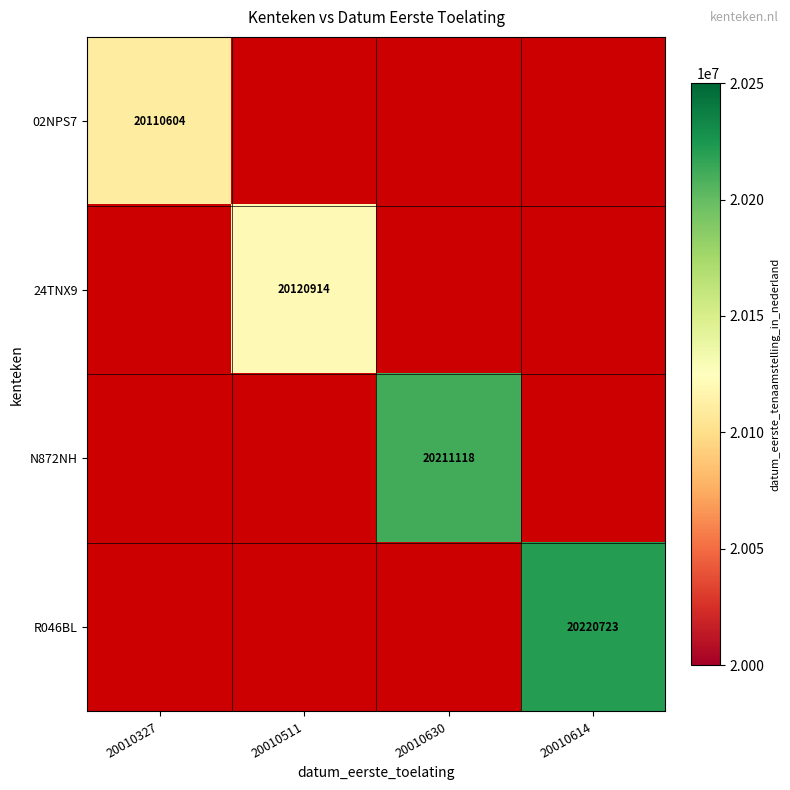

The value of 02NPS7 at 20010327 is 9099243.8. True or false?

False